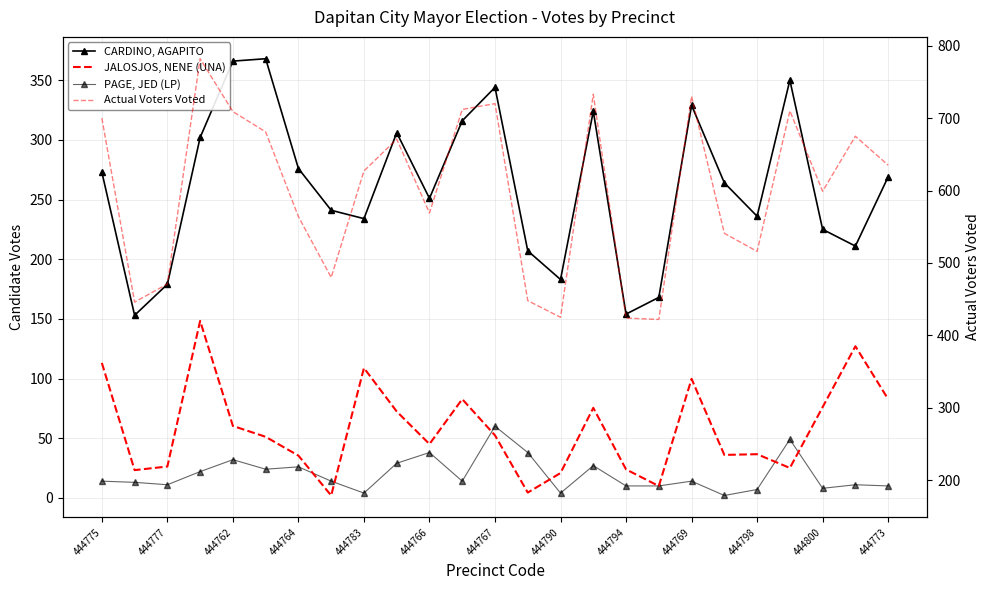

Which series has the largest total across all categories?

Actual Voters Voted